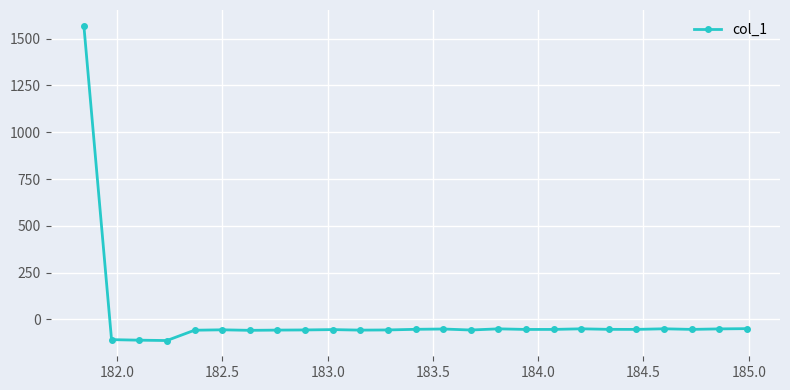

True or false: there are more than 0 points higher than both neighbors.

True